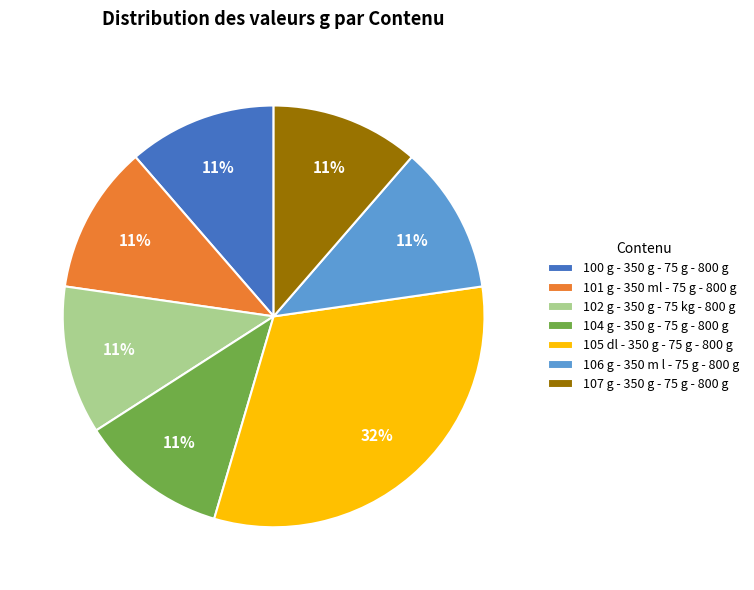

What percentage is the 104 g - 350 g - 75 g - 800 g slice, to the nearest percent?

11%